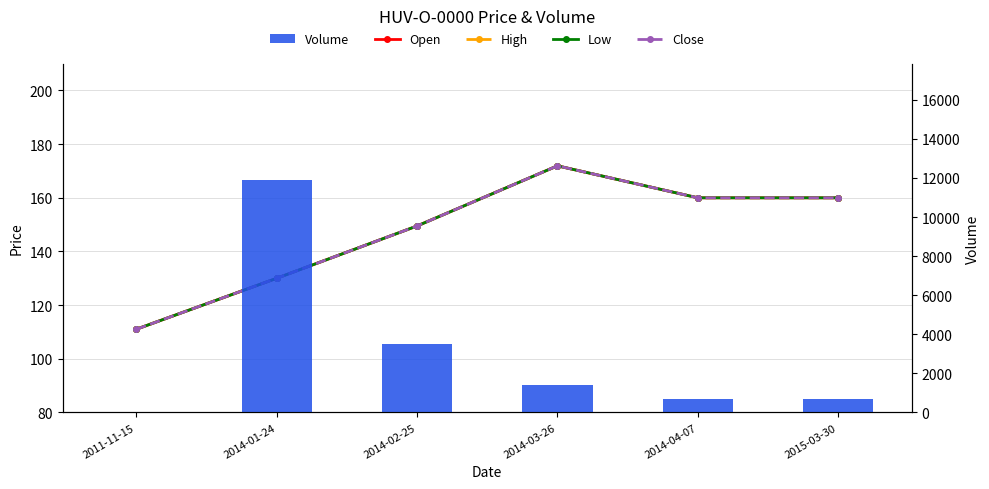

Are the bars horizontal?

No